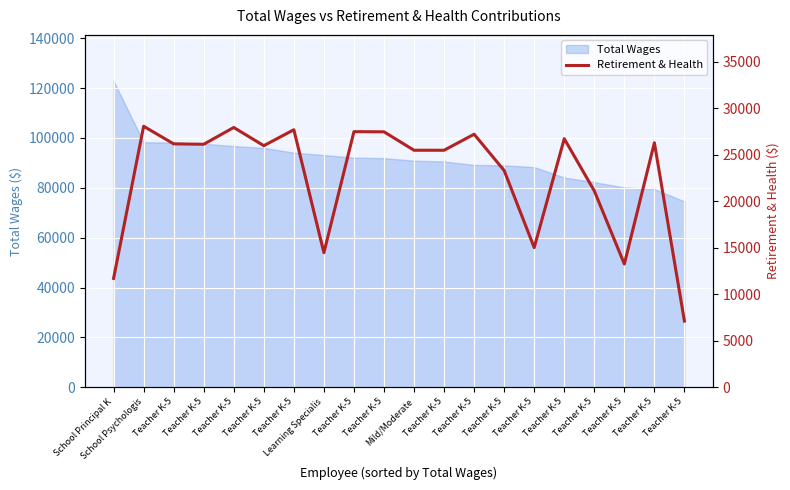

Reading left to right, what are all the values shown in this chart?

11714	28083	26189	26146	27952	25992	27707	14479	27501	27484	25500	25500	27226	23321	15028	26742	21132	13263	26308	7123